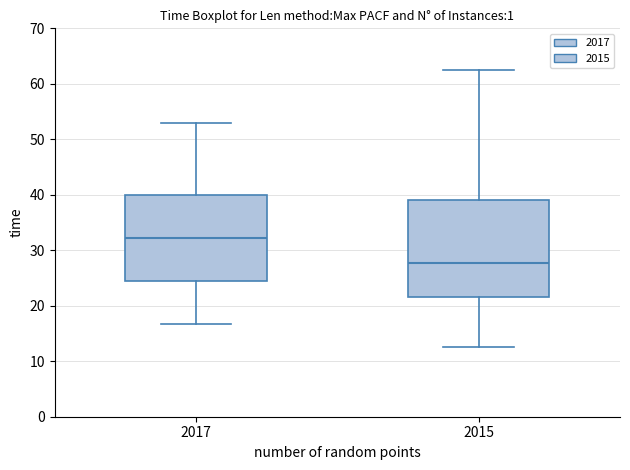

Which box's median line is the lowest?

2015